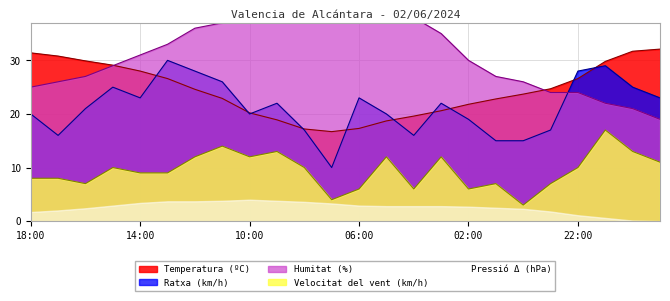

How many lines are shown in the chart?

4